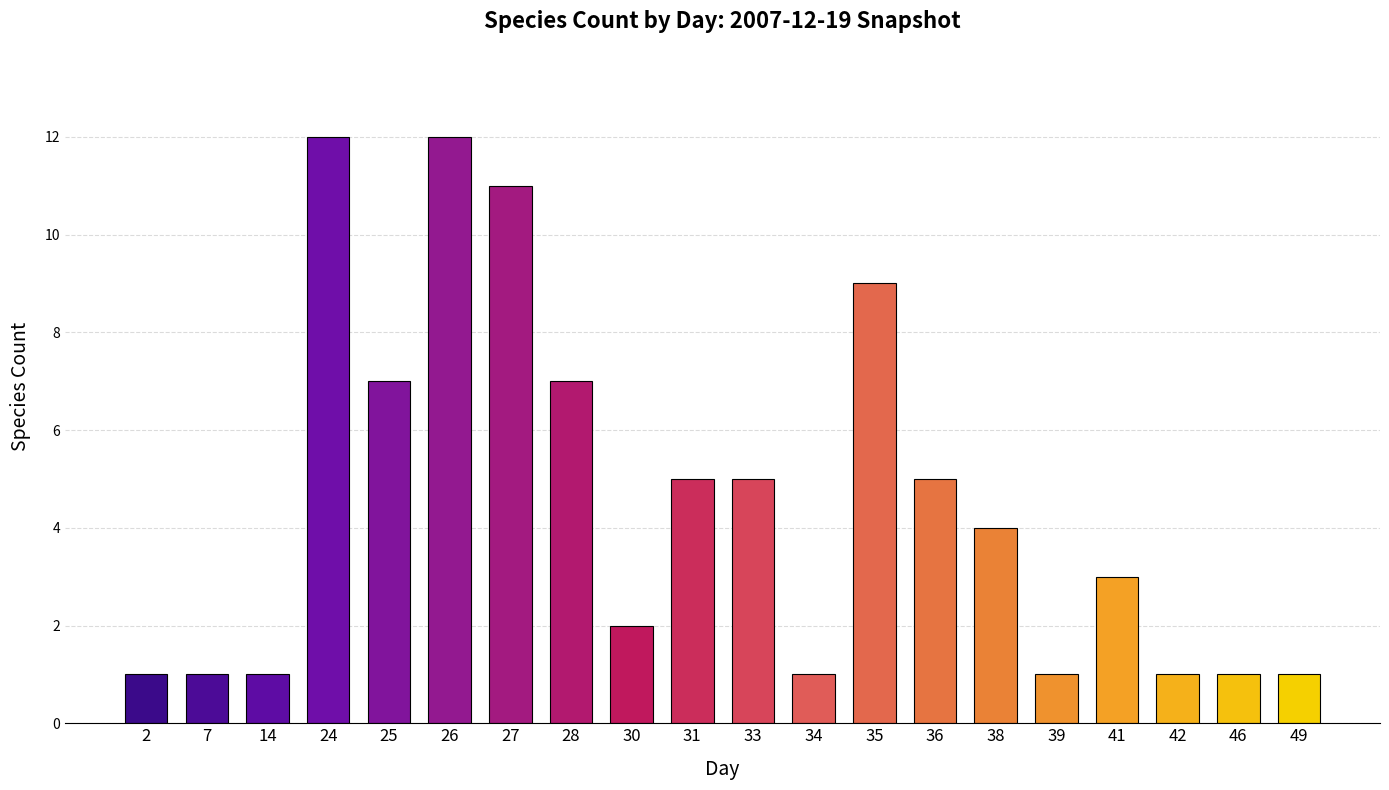

What is the change in value from 7 to 26?

+11